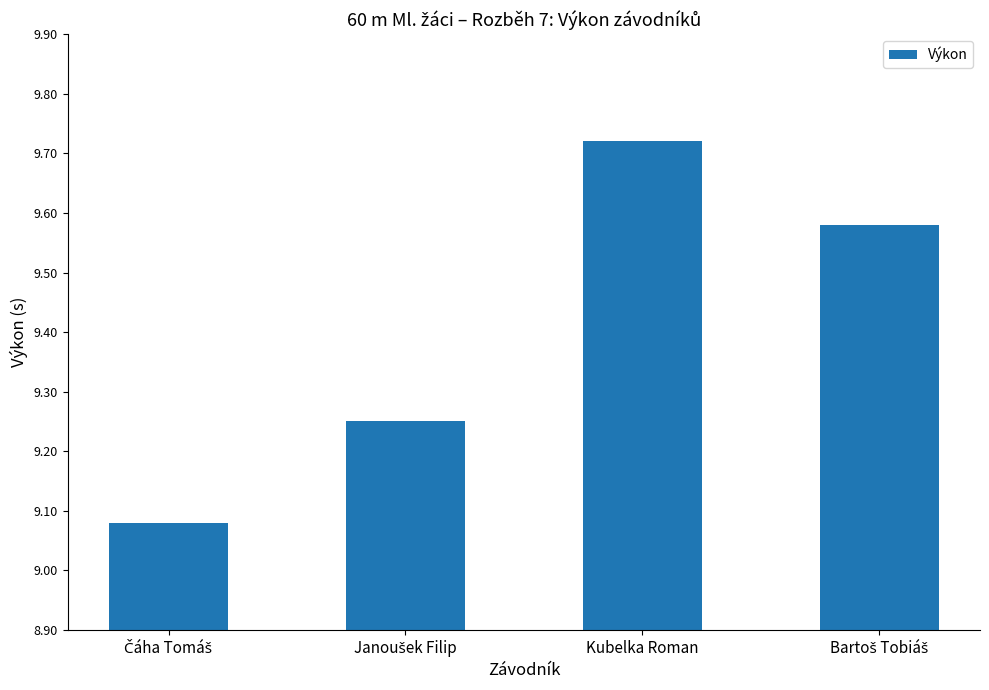

Count the values in the range 9 to 10.

4